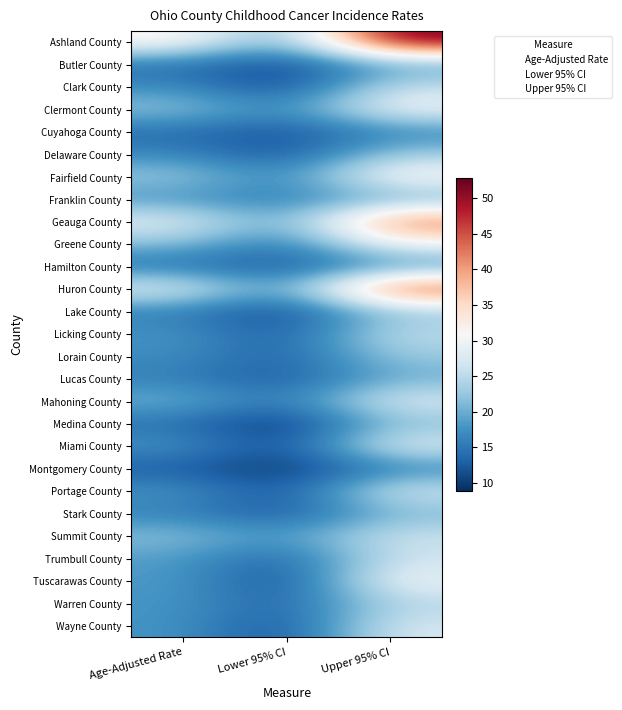

Reading left to right, transcribe all the data shown in this chart.

Ashland County: Age-Adjusted Rate=32.5	Lower 95% CI=18.6	Upper 95% CI=52.9
Butler County: Age-Adjusted Rate=14.4	Lower 95% CI=10.8	Upper 95% CI=18.9
Clark County: Age-Adjusted Rate=16.8	Lower 95% CI=10.4	Upper 95% CI=25.7
Clermont County: Age-Adjusted Rate=22.6	Lower 95% CI=16.4	Upper 95% CI=30.4
Cuyahoga County: Age-Adjusted Rate=14.0	Lower 95% CI=11.8	Upper 95% CI=16.4
Delaware County: Age-Adjusted Rate=16.4	Lower 95% CI=11.5	Upper 95% CI=22.8
Fairfield County: Age-Adjusted Rate=23.1	Lower 95% CI=16.1	Upper 95% CI=32.2
Franklin County: Age-Adjusted Rate=17.5	Lower 95% CI=15.3	Upper 95% CI=19.9
Geauga County: Age-Adjusted Rate=29.0	Lower 95% CI=18.3	Upper 95% CI=43.5
Greene County: Age-Adjusted Rate=21.7	Lower 95% CI=14.7	Upper 95% CI=30.8
Hamilton County: Age-Adjusted Rate=14.3	Lower 95% CI=11.8	Upper 95% CI=17.2
Huron County: Age-Adjusted Rate=29.2	Lower 95% CI=17.0	Upper 95% CI=46.9
Lake County: Age-Adjusted Rate=15.6	Lower 95% CI=10.5	Upper 95% CI=22.5
Licking County: Age-Adjusted Rate=18.0	Lower 95% CI=12.1	Upper 95% CI=25.6
Lorain County: Age-Adjusted Rate=17.2	Lower 95% CI=12.7	Upper 95% CI=22.9
Lucas County: Age-Adjusted Rate=15.7	Lower 95% CI=12.1	Upper 95% CI=20.0
Mahoning County: Age-Adjusted Rate=20.6	Lower 95% CI=14.7	Upper 95% CI=28.2
Medina County: Age-Adjusted Rate=14.2	Lower 95% CI=8.9	Upper 95% CI=21.5
Miami County: Age-Adjusted Rate=18.0	Lower 95% CI=10.7	Upper 95% CI=28.5
Montgomery County: Age-Adjusted Rate=12.4	Lower 95% CI=9.5	Upper 95% CI=15.9
Portage County: Age-Adjusted Rate=18.0	Lower 95% CI=11.3	Upper 95% CI=27.3
Stark County: Age-Adjusted Rate=15.9	Lower 95% CI=11.9	Upper 95% CI=20.9
Summit County: Age-Adjusted Rate=21.9	Lower 95% CI=17.8	Upper 95% CI=26.5
Trumbull County: Age-Adjusted Rate=18.6	Lower 95% CI=12.6	Upper 95% CI=26.4
Tuscarawas County: Age-Adjusted Rate=18.5	Lower 95% CI=10.6	Upper 95% CI=30.0
Warren County: Age-Adjusted Rate=18.0	Lower 95% CI=12.9	Upper 95% CI=24.5
Wayne County: Age-Adjusted Rate=17.9	Lower 95% CI=11.1	Upper 95% CI=27.4